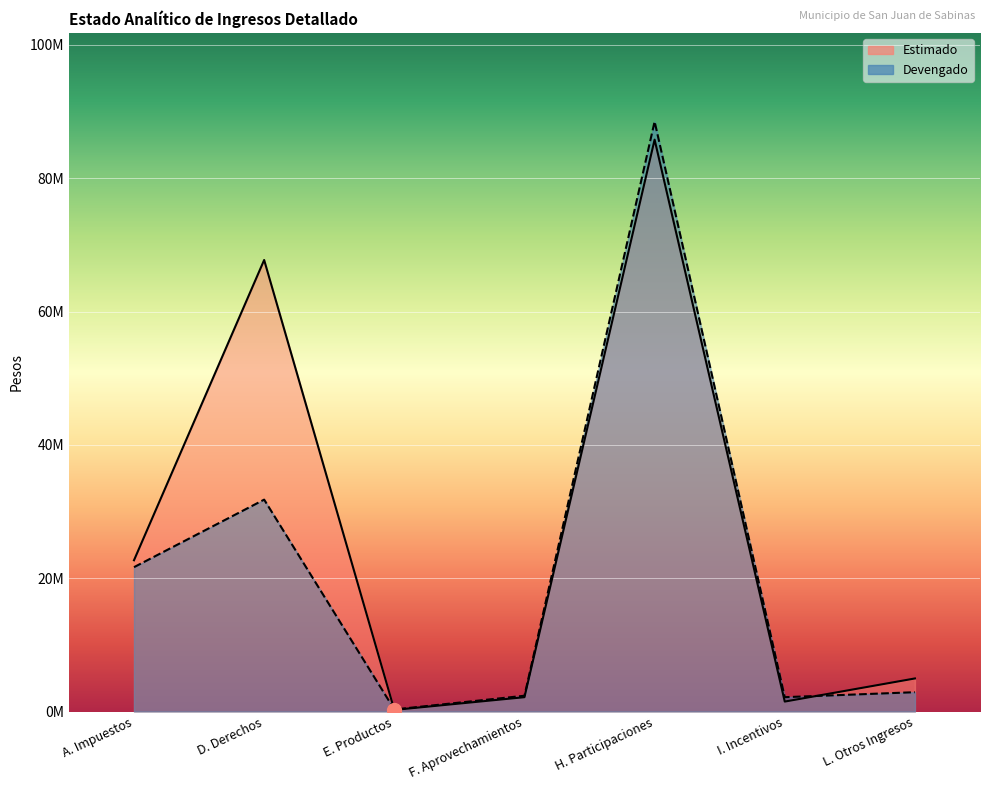

Is the value of Estimado at L. Otros Ingresos greater than the value of Devengado at L. Otros Ingresos?

Yes